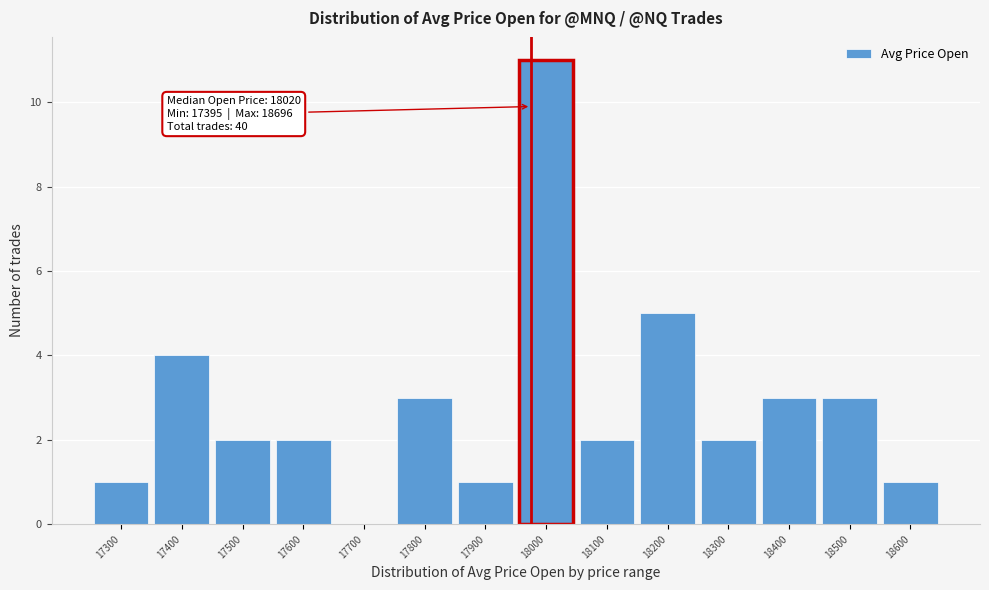

Reading left to right, transcribe all the data shown in this chart.

17300=1	17400=4	17500=2	17600=2	17700=0	17800=3	17900=1	18000=11	18100=2	18200=5	18300=2	18400=3	18500=3	18600=1